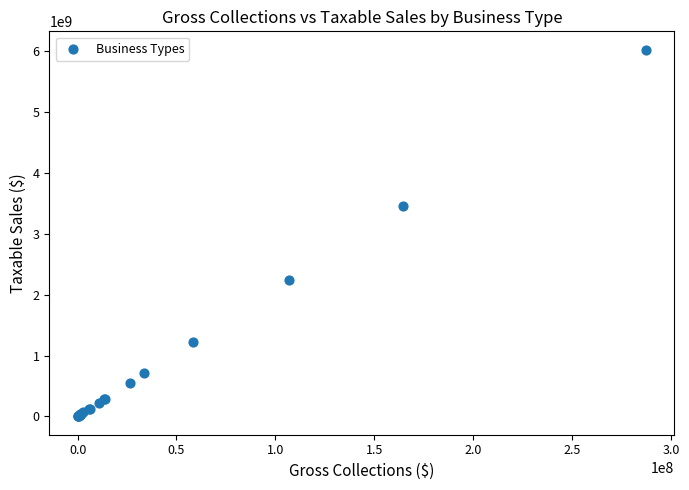

What Y value in the scatter plot is closest to 3014692170?

3453274371.2